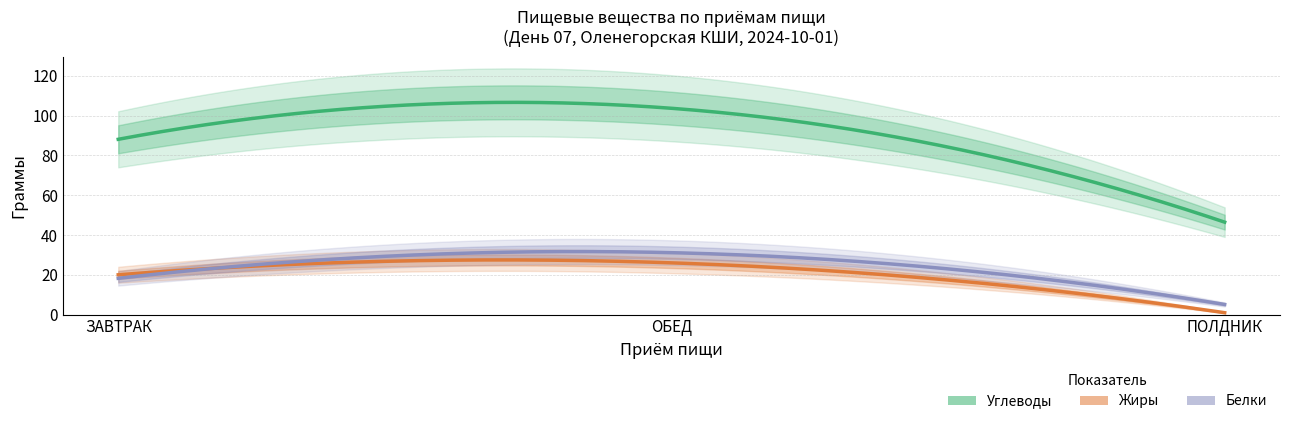

Reading left to right, extract all data points from this chart.

Углеводы: 88.1	103.7	46.4
Жиры: 20.0	26.0	0.9
Белки: 18.2	31.1	5.1